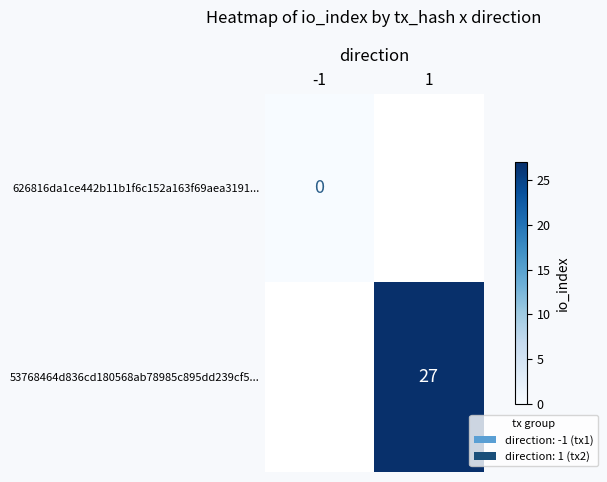

Is the value of 626816da1ce442b11b1f6c152a163f69aea3191... at -1 greater than the value of 53768464d836cd180568ab78985c895dd239cf5... at 1?

No